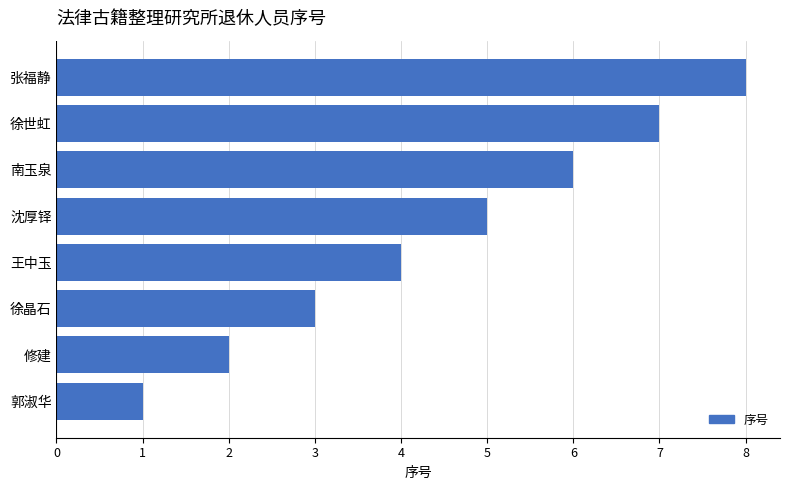

Which has a higher value, 南玉泉 or 郭淑华?

南玉泉